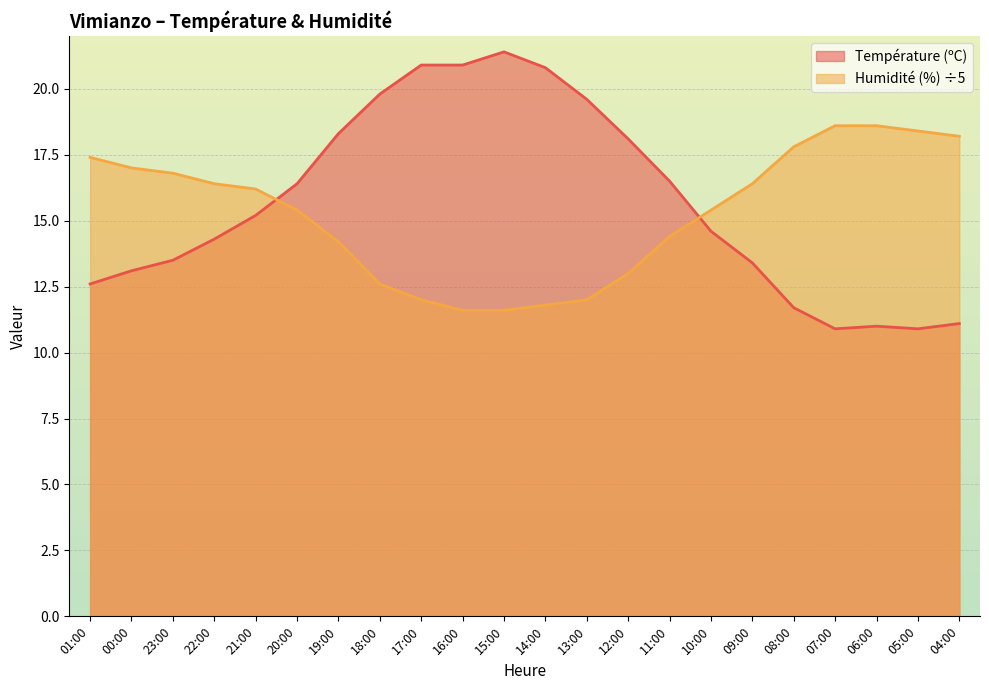

Where is the first local minimum for Température (ºC)?

07:00